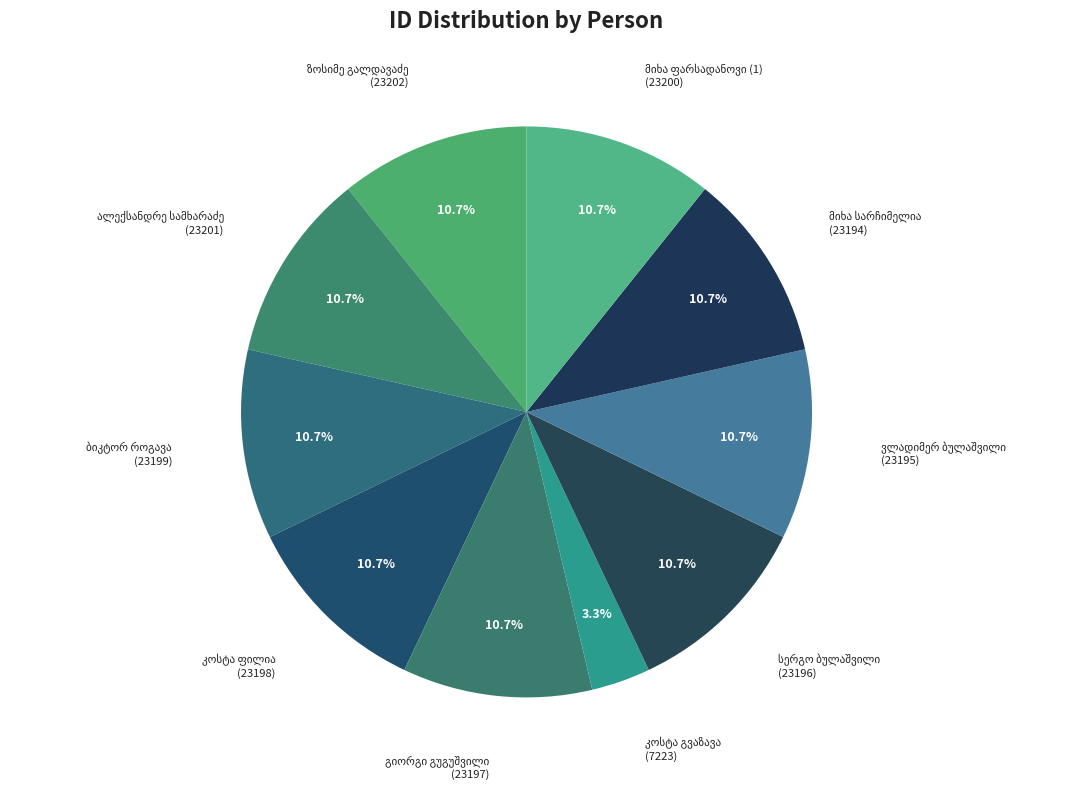

Is there a majority slice in this chart?

No